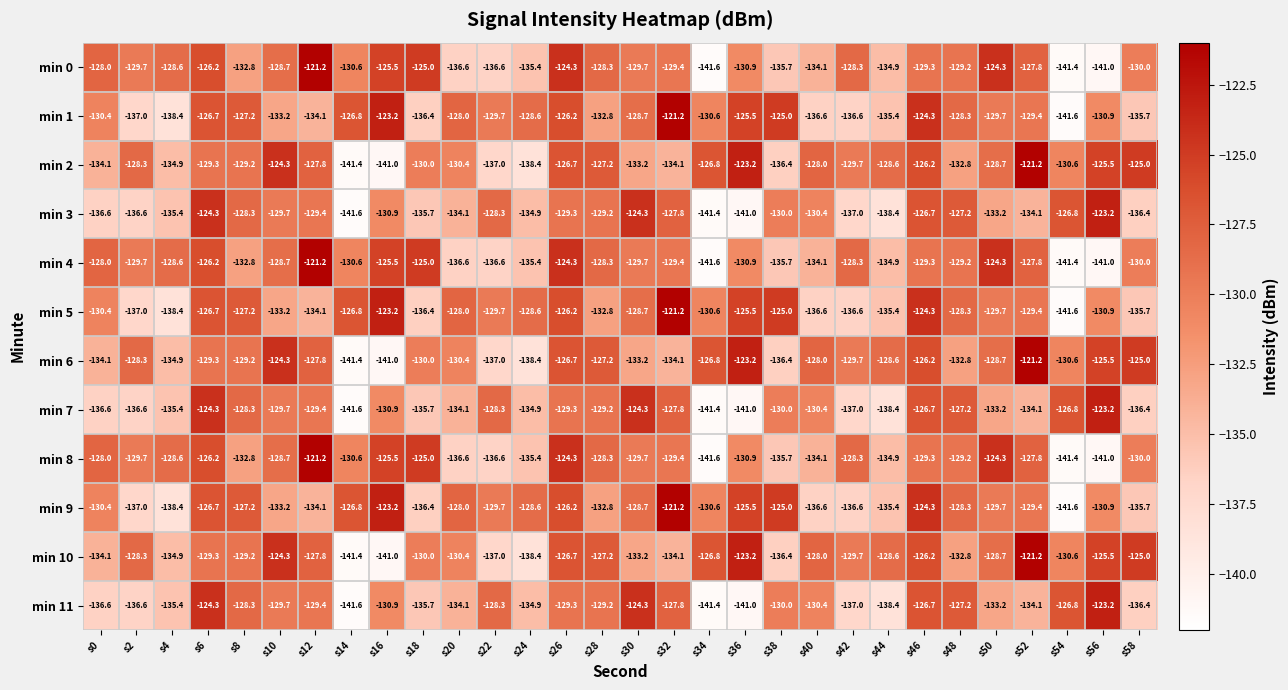

What is the average value of the min 4 series?

-130.8